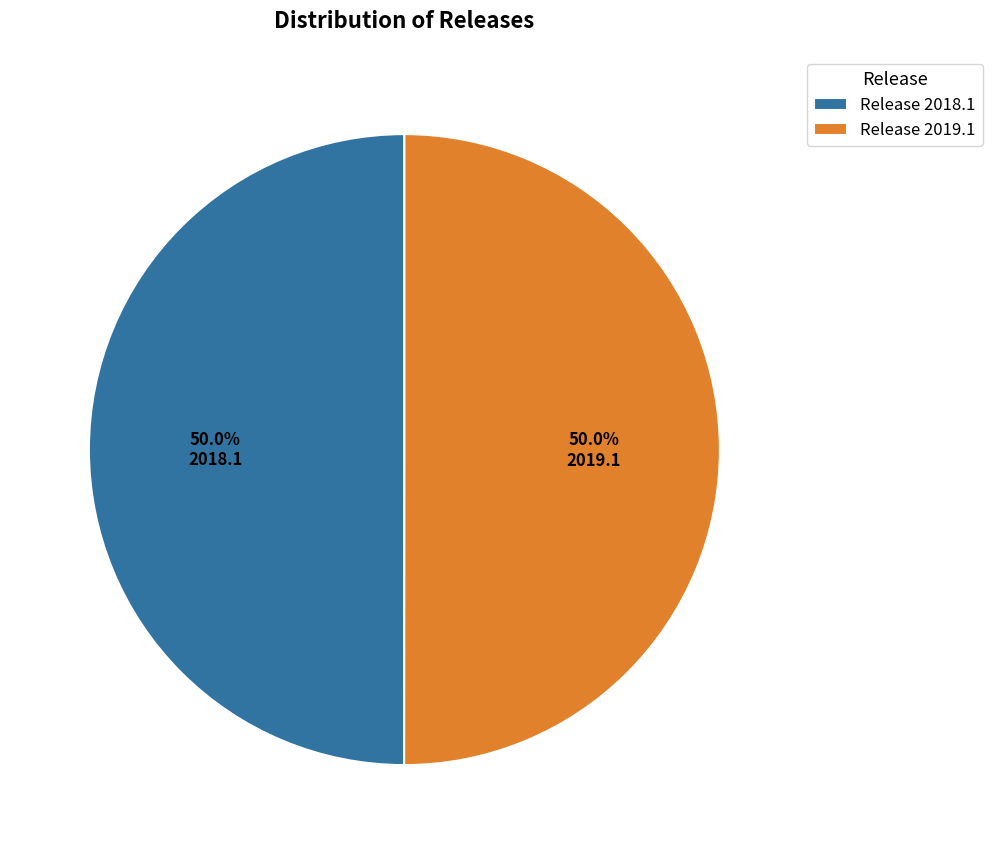

What is the ratio of the value at Release 2018.1 to the value at Release 2019.1?

1.0